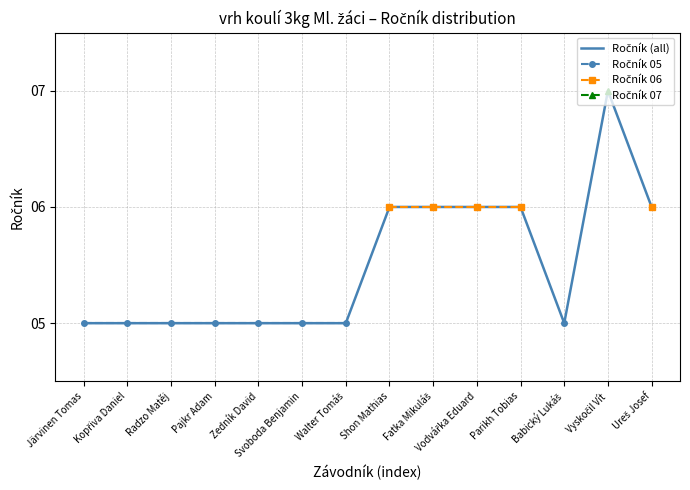

Is it true that Ročník (all) equals 6.0 at Shon Mathias?

True